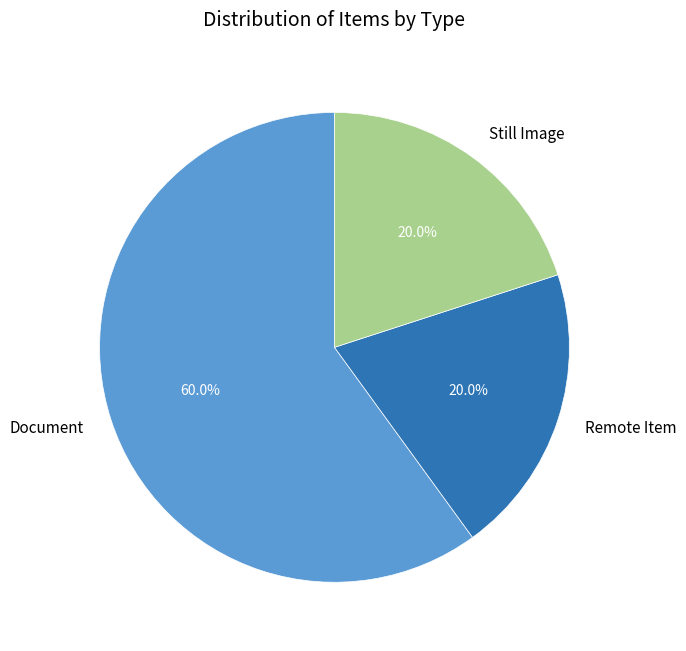

Is there a majority slice in this chart?

Yes